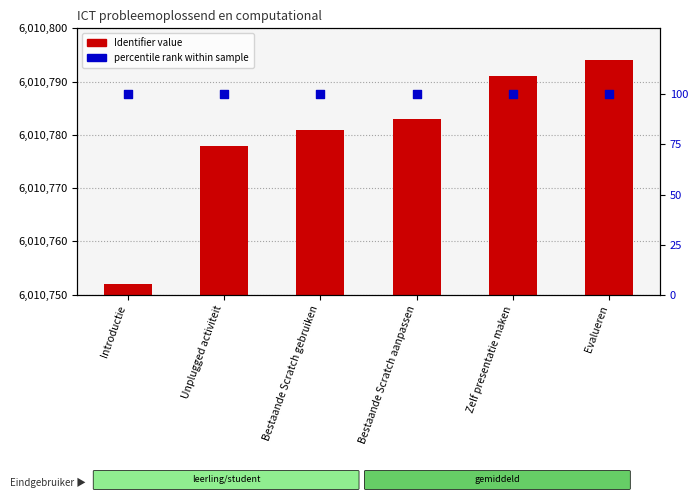

At which category is the sum across all series the highest?

Evalueren